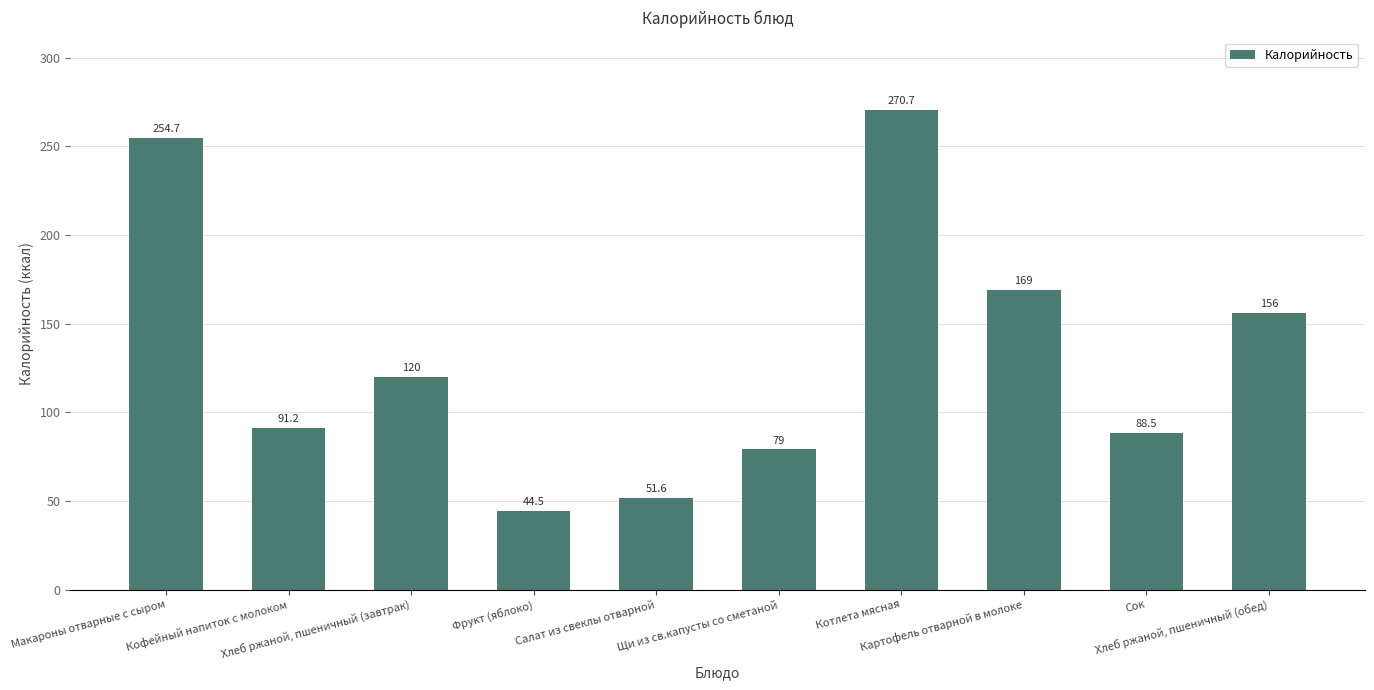

Read the value at Макароны отварные с сыром.

254.7